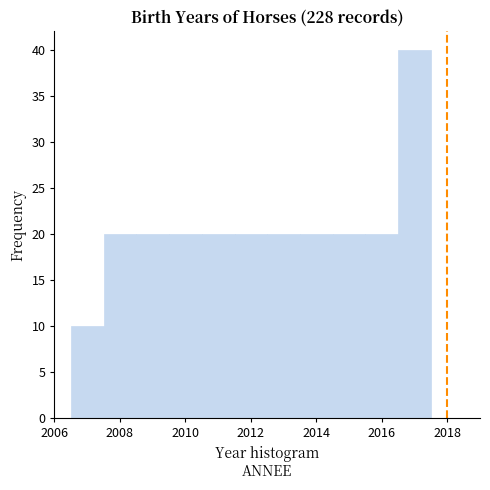

Which range on the x-axis has the tallest bar?

2016.5 to 2017.5